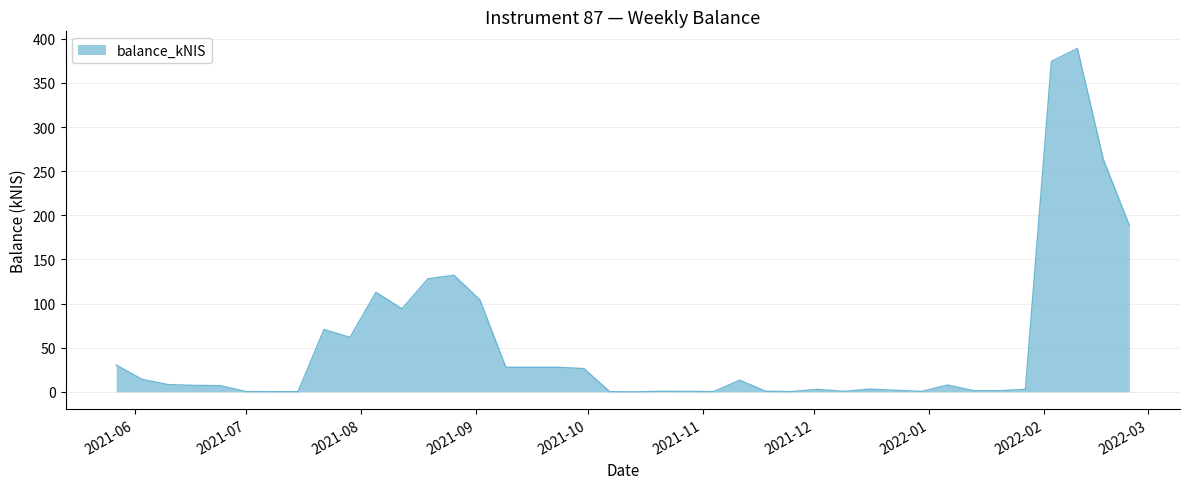

What is the difference between the maximum and minimum values?

389.1